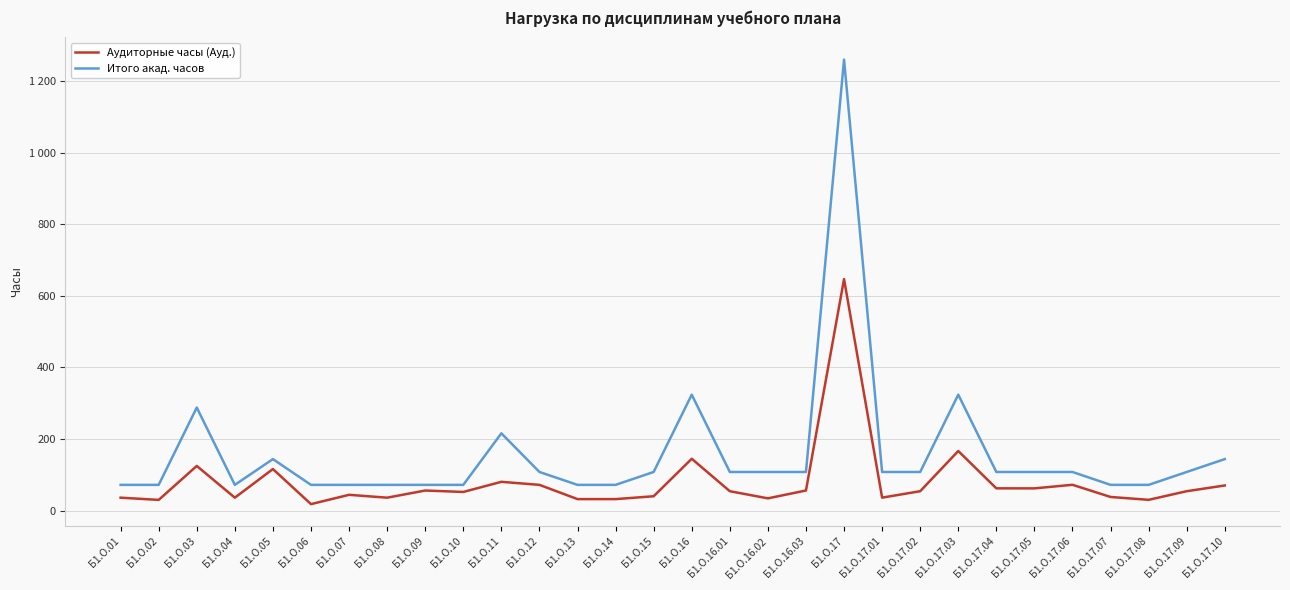

Does the chart display data point markers on the line(s)?

No